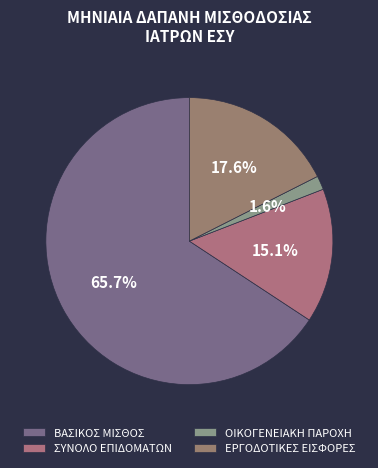

Approximately how many times larger is the value at ΣΥΝΟΛΟ ΕΠΙΔΟΜΑΤΩΝ compared to ΕΡΓΟΔΟΤΙΚΕΣ ΕΙΣΦΟΡΕΣ?

0.9